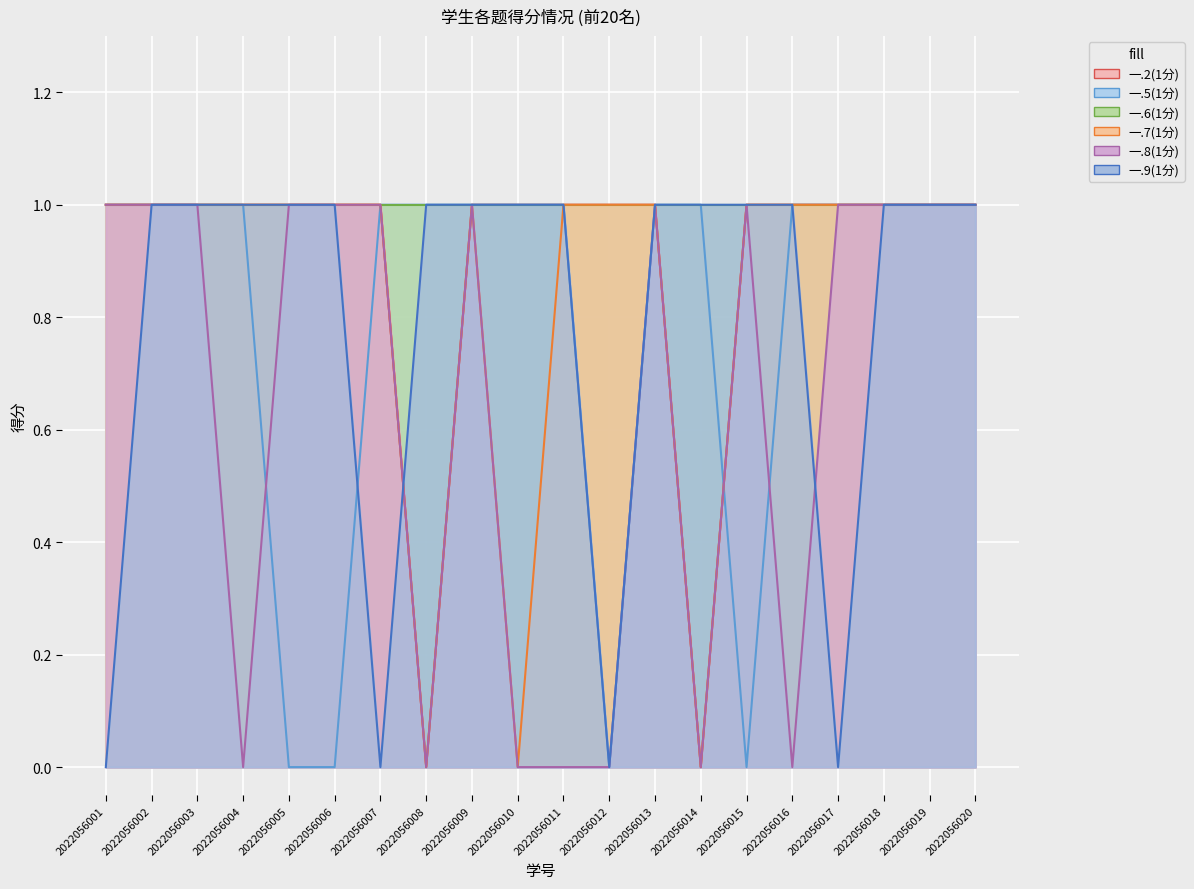

Which category has the highest value across all series?

2022056001